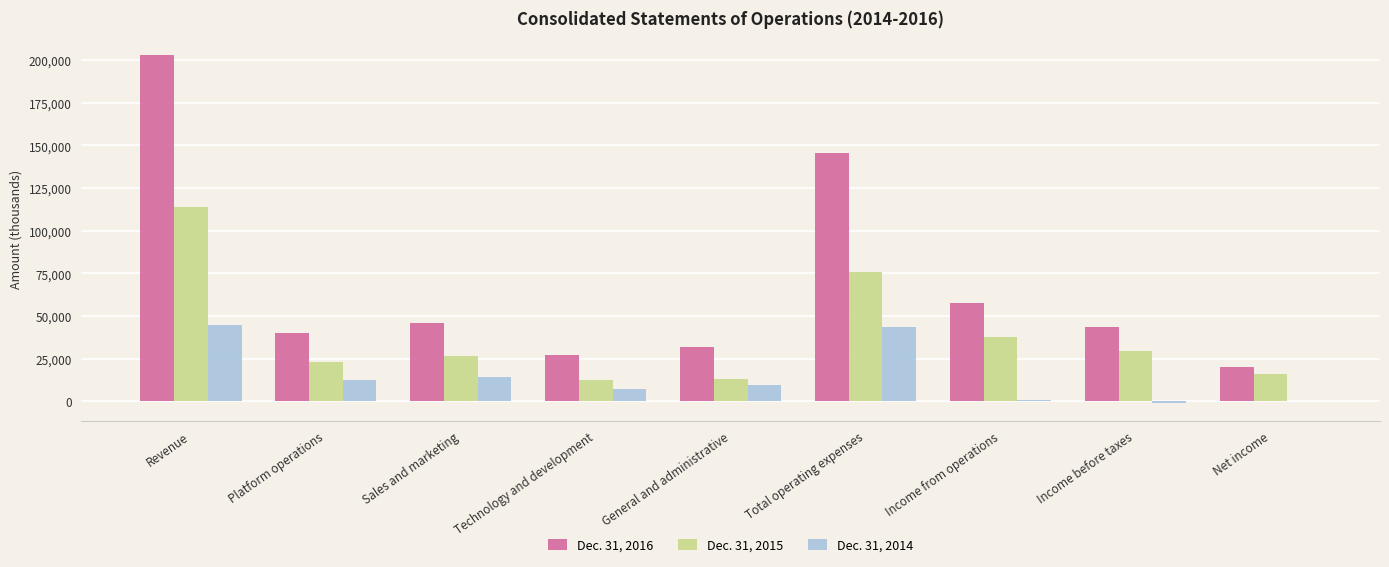

The value of Dec. 31, 2016 at Income from operations is 57518. True or false?

True